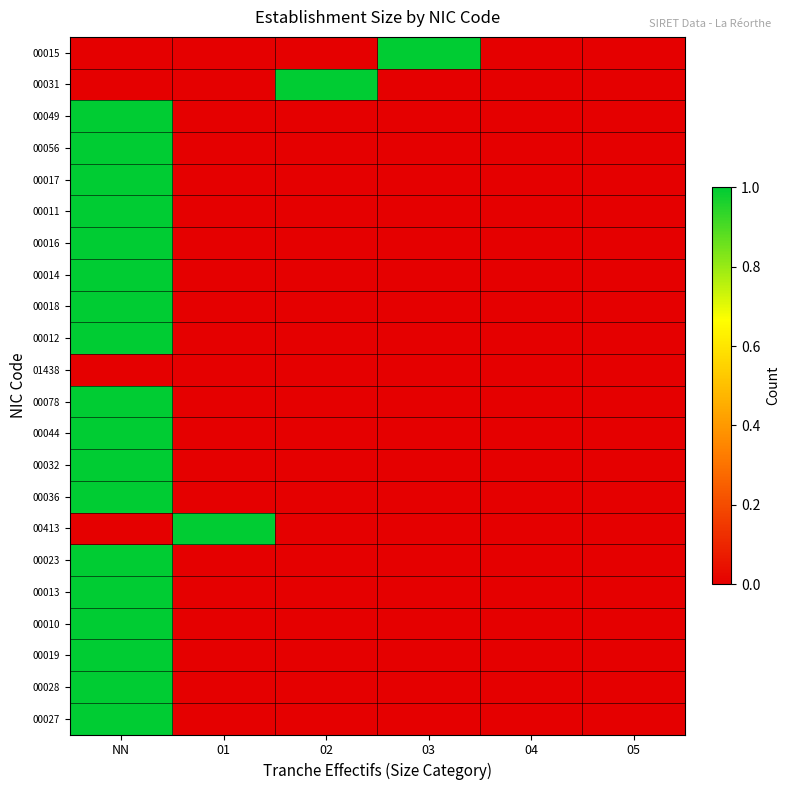

What is the total value across all series at 03?

1